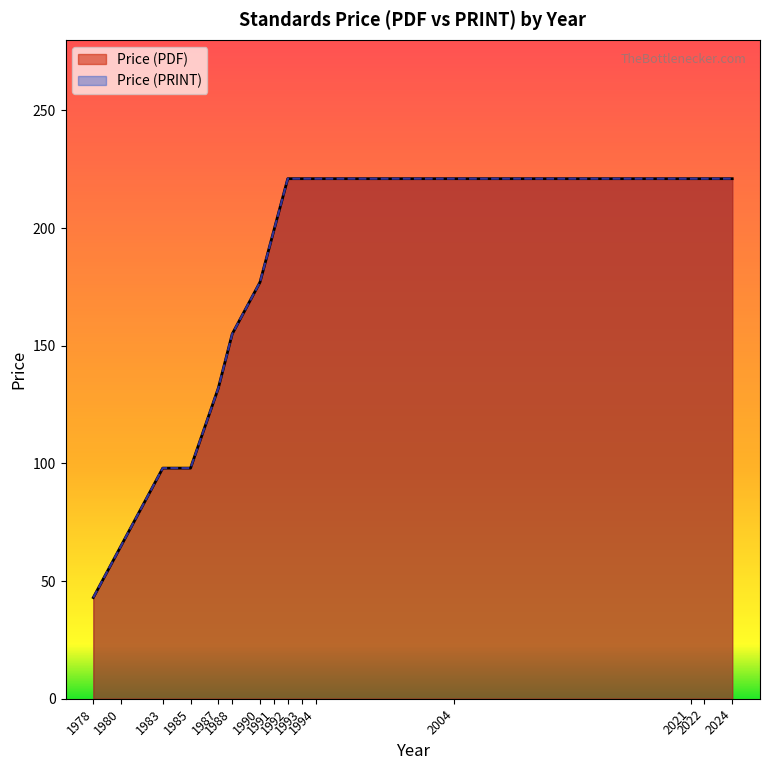

Does the chart display data point markers on the line(s)?

No